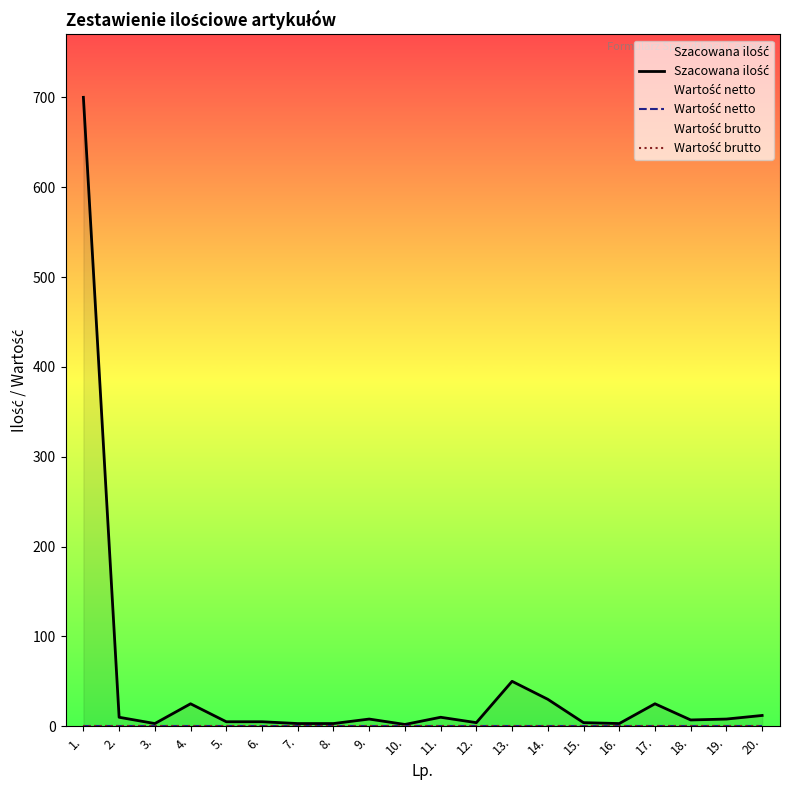

Which series has the widest spread of values?

Szacowana ilość